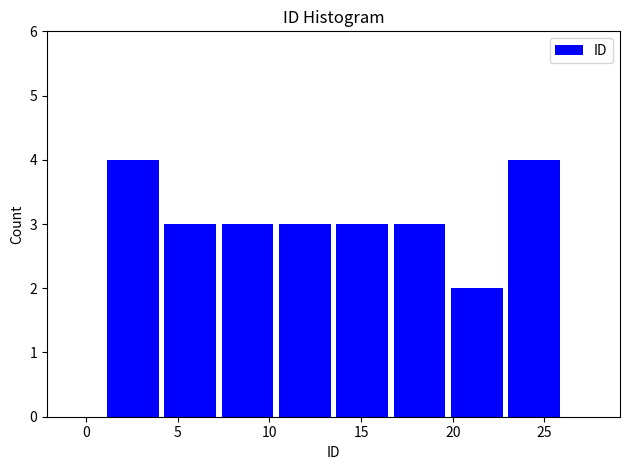

Reading left to right, transcribe this chart: for each bar, give the range it covers on the x-axis and its height. Neither the bar edges nor the heights are printed on the chart, so give them approximately, as read against the axes.

1.0 to 4.0: 4
4.0 to 7.5: 3
7.5 to 10.5: 3
10.5 to 13.5: 3
13.5 to 16.5: 3
16.5 to 20.0: 3
20.0 to 23.0: 2
23.0 to 26.0: 4